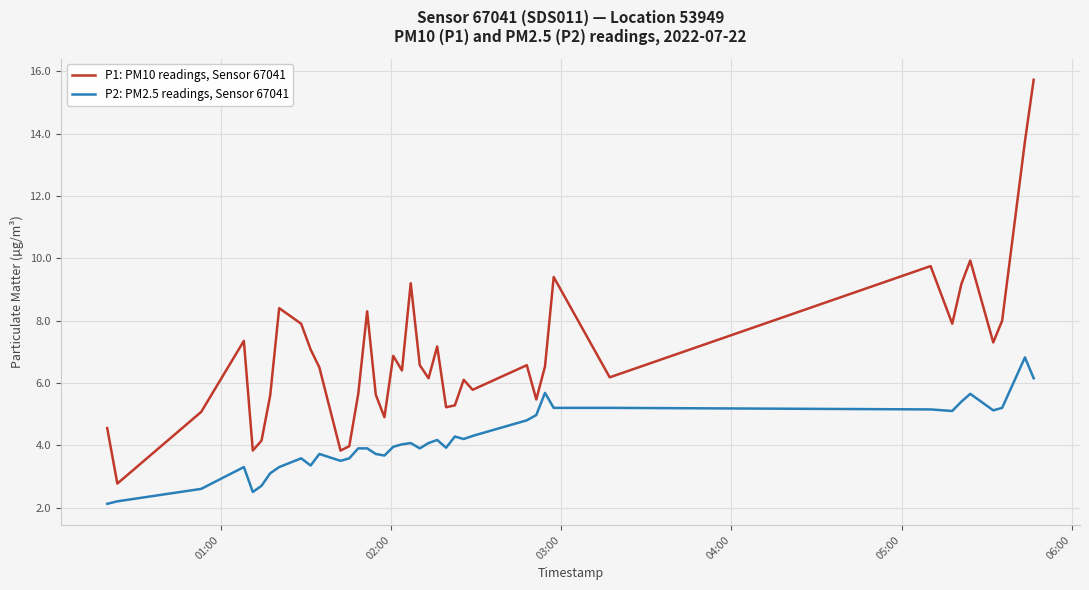

Which series has the largest total across all categories?

P1: PM10 readings, Sensor 67041